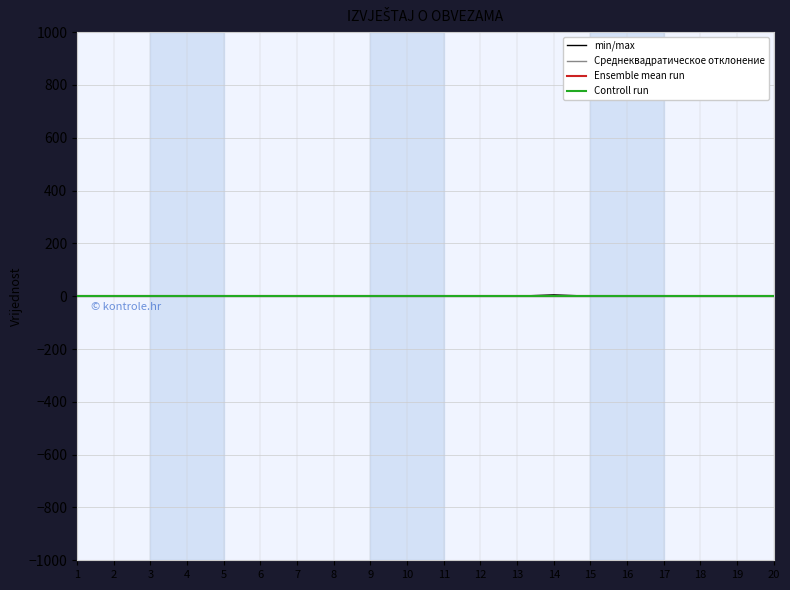

At which category does the chart reach its minimum across all series?

1